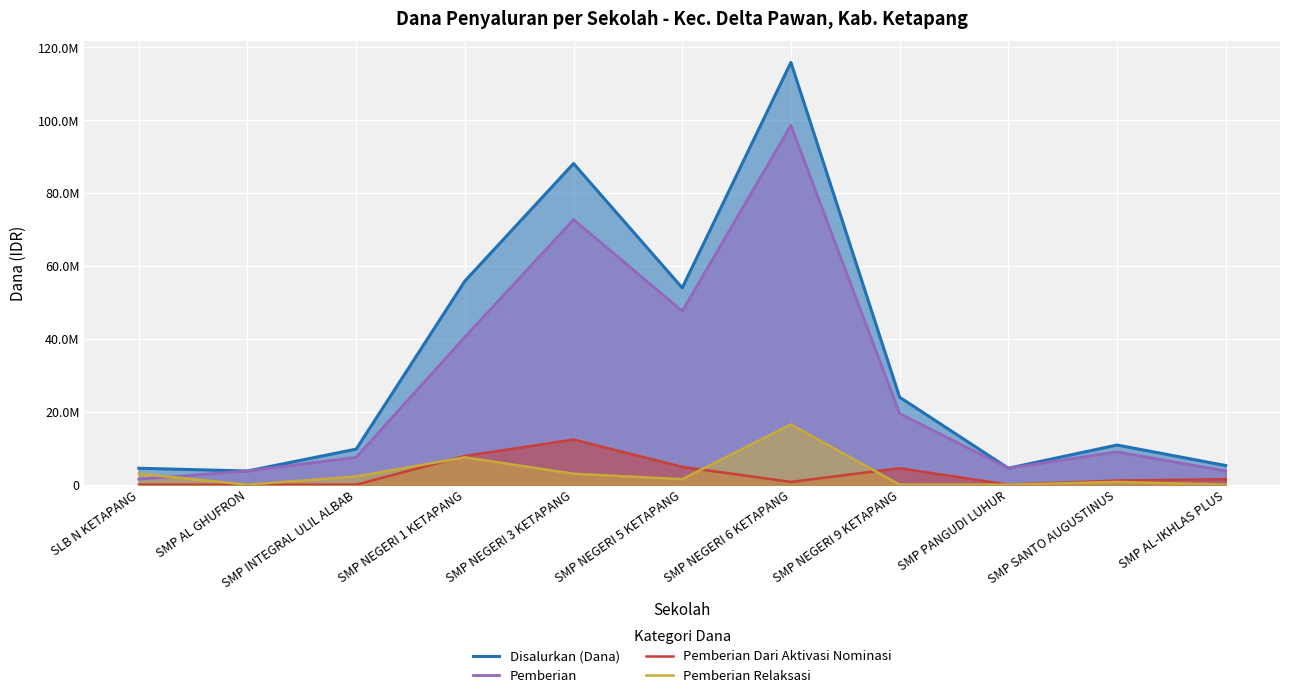

Which category has the lowest value across all series?

SLB N KETAPANG